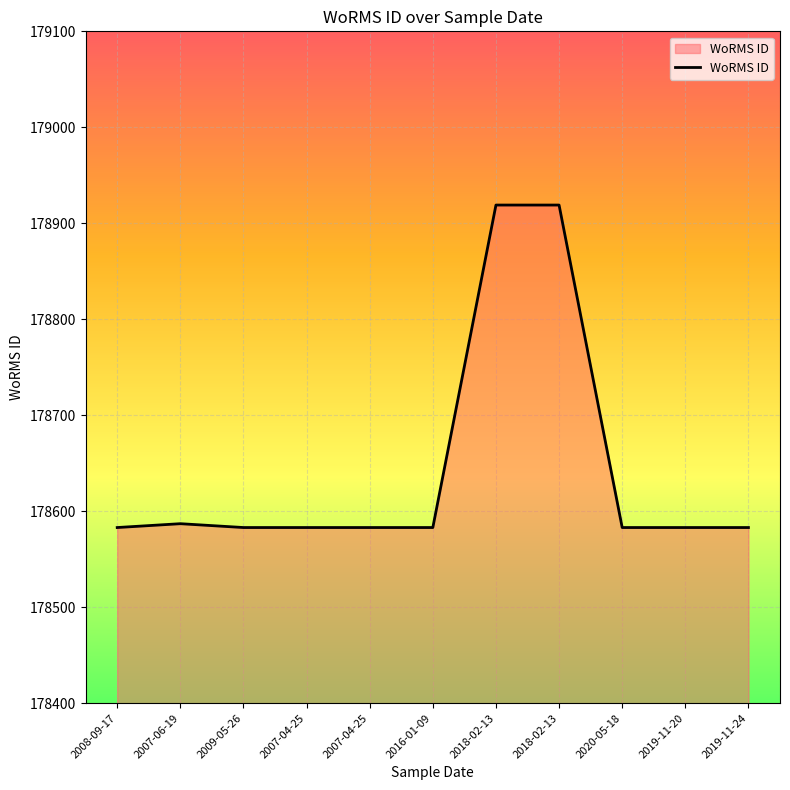

What is the average value?

178644